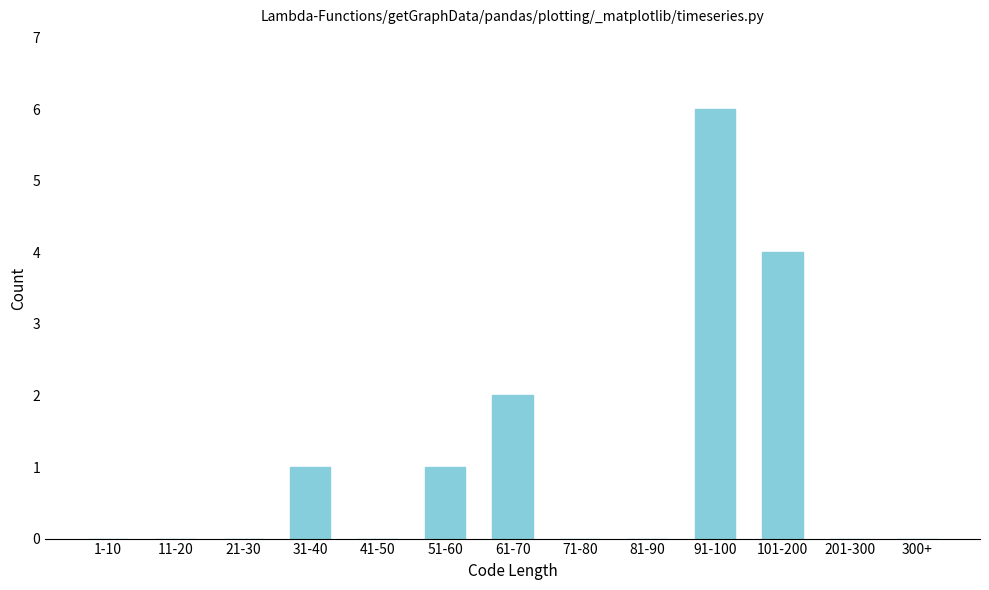

Reading left to right, what are all the values shown in this chart?

1-10=0	11-20=0	21-30=0	31-40=1	41-50=0	51-60=1	61-70=2	71-80=0	81-90=0	91-100=6	101-200=4	201-300=0	300+=0